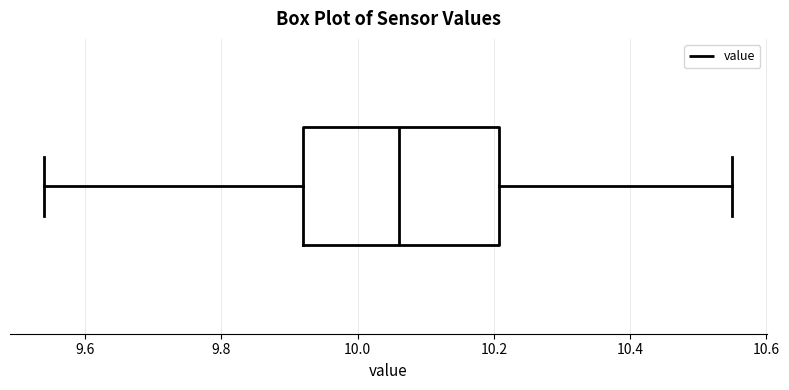

Read this box plot against the x-axis: the position of the median line, the range covered by the box, and the ends of both whiskers. The values are not printed on the chart, so give them approximately, as read against the axis.

median 10.06, box 9.92 to 10.20, whiskers 9.54 to 10.56